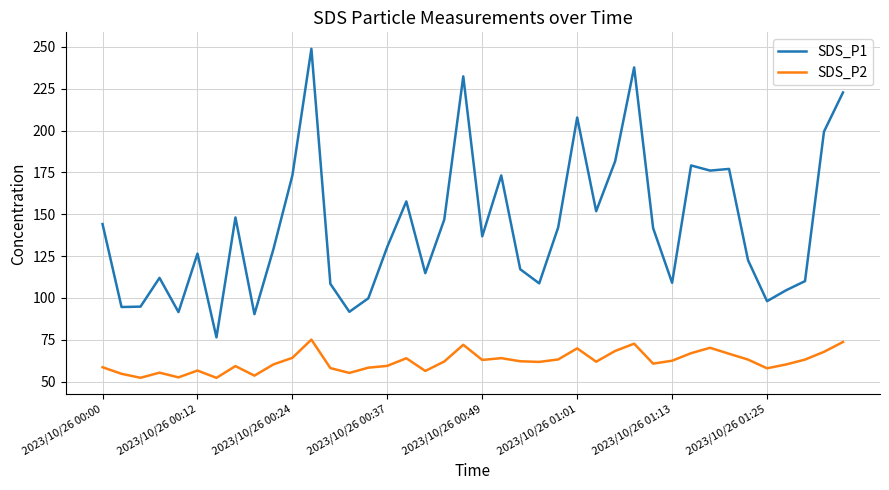

What are all the series names shown in the legend?

SDS_P1, SDS_P2